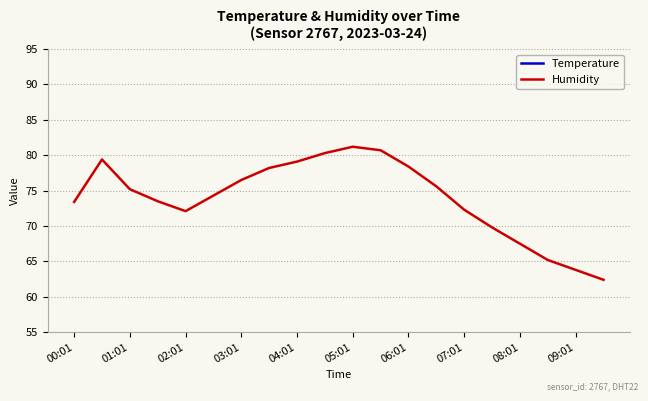

Rank the series by their maximum value, from lowest to highest.

Temperature, Humidity